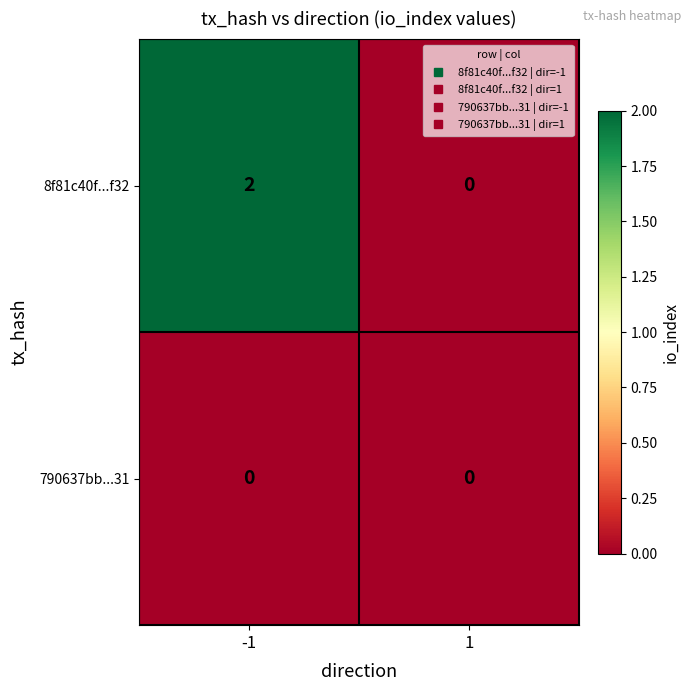

The 8f81c40f...f32 series shows 2 at -1. True or false?

True